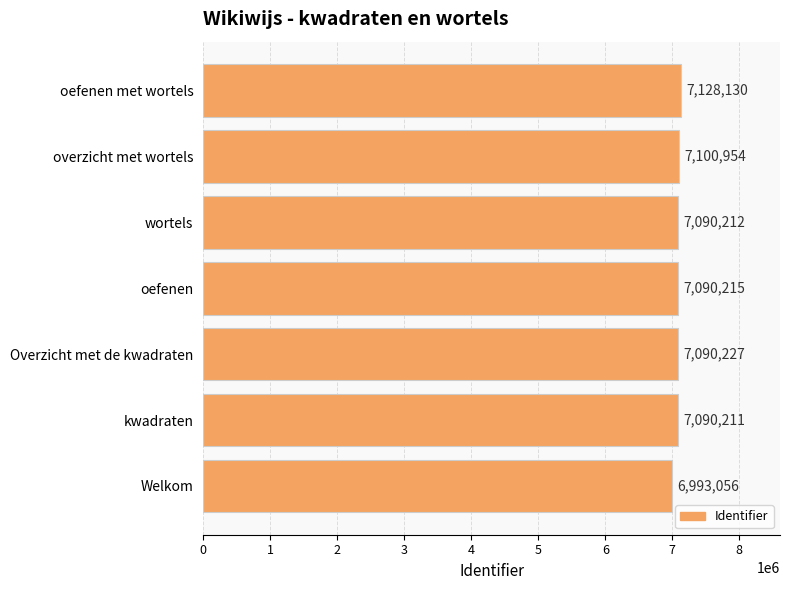

Approximately how many times larger is the value at oefenen met wortels compared to oefenen?

1.0